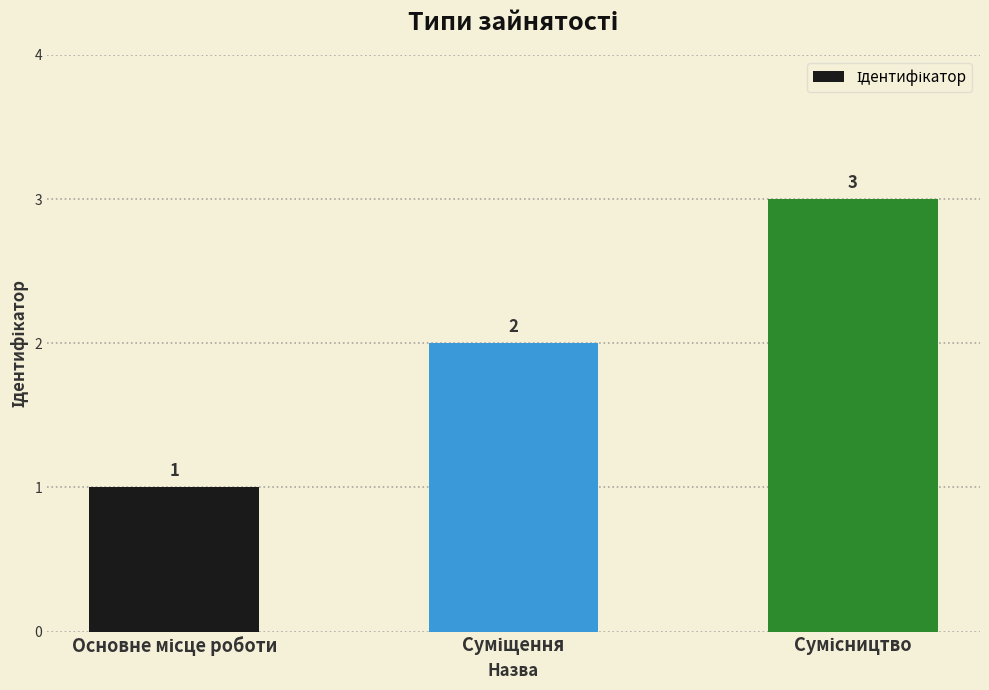

Are the bars grouped side by side (vs. stacked)?

No